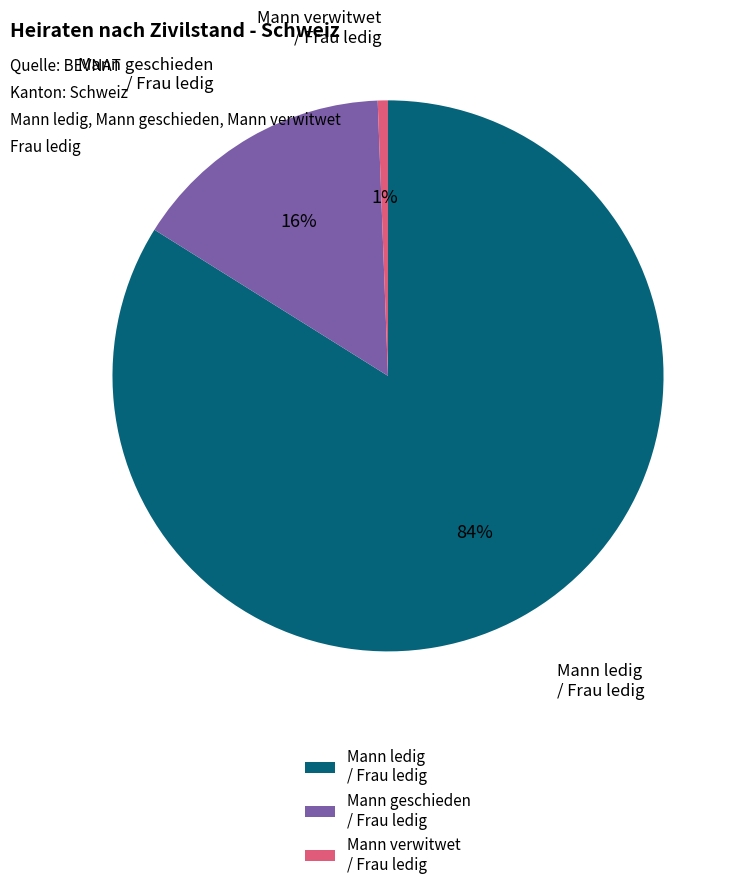

Which slice is the smallest?

Mann verwitwet / Frau ledig